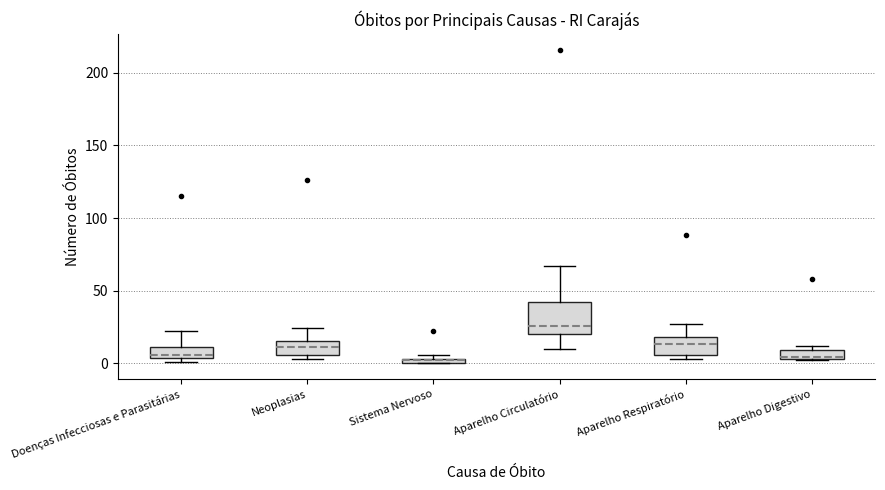

Where is the lower edge of the box for Aparelho Digestivo on the y-axis? The values are not printed on the chart, so give them approximately, as read against the axis.

5